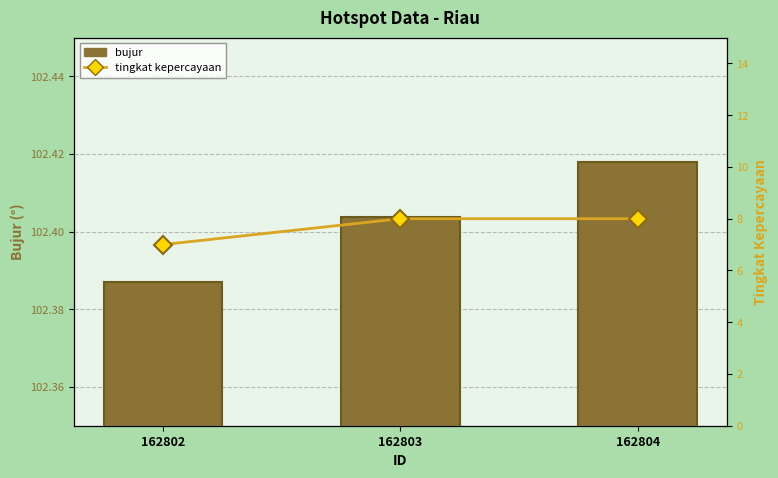

Does the chart contain any negative values?

No